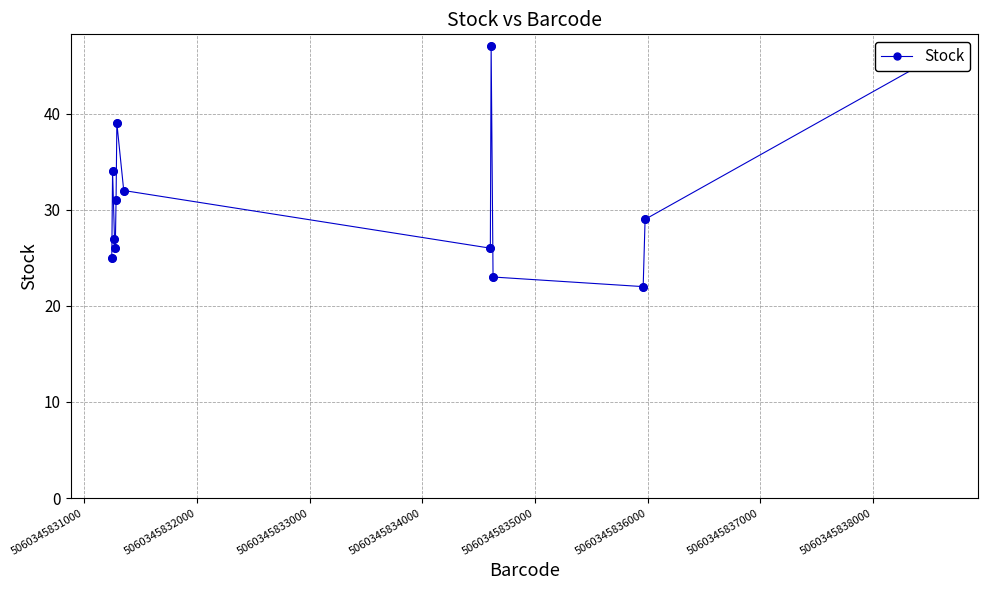

What is the value of the 6th point from the left?

39